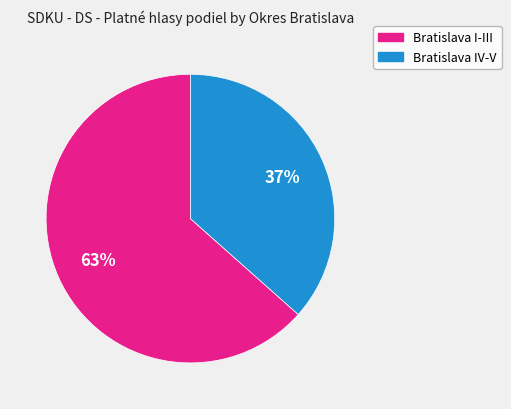

Do Bratislava I-III and Bratislava IV-V together represent more than half of the pie?

Yes